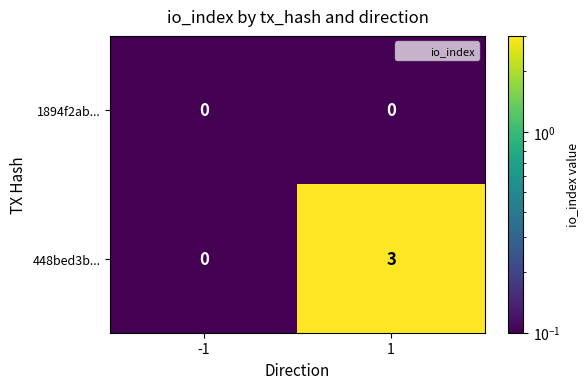

What is the highest value of the 448bed3b... series?

3